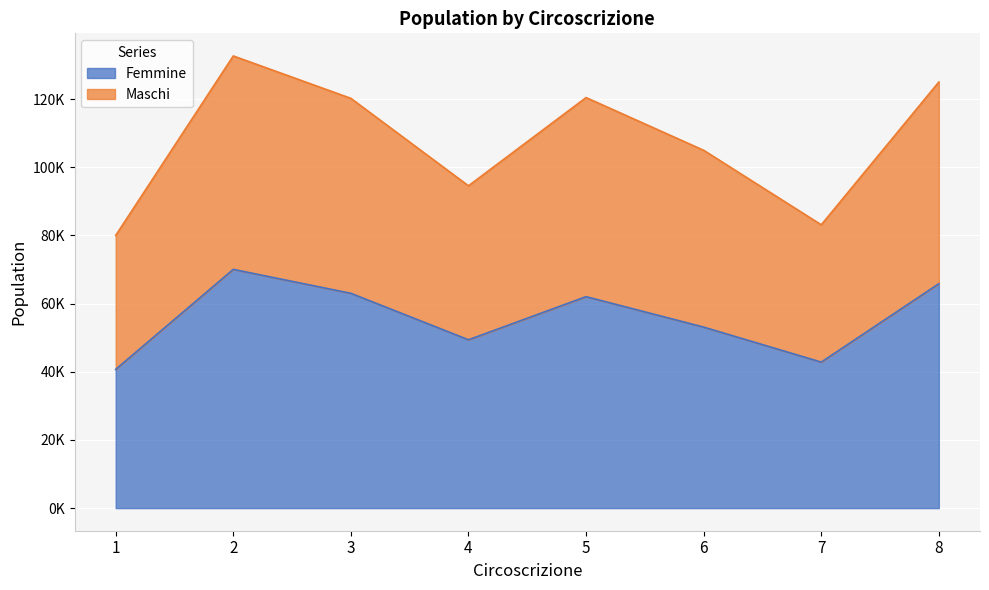

True or false: Femmine and Maschi intersect in this chart.

False